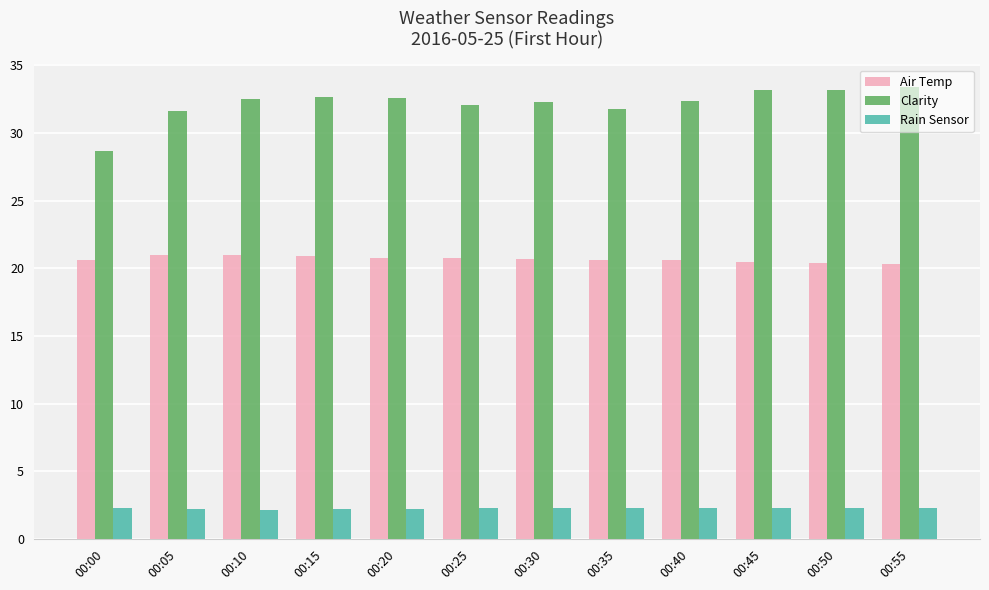

Which series has the largest range (max minus min)?

Clarity